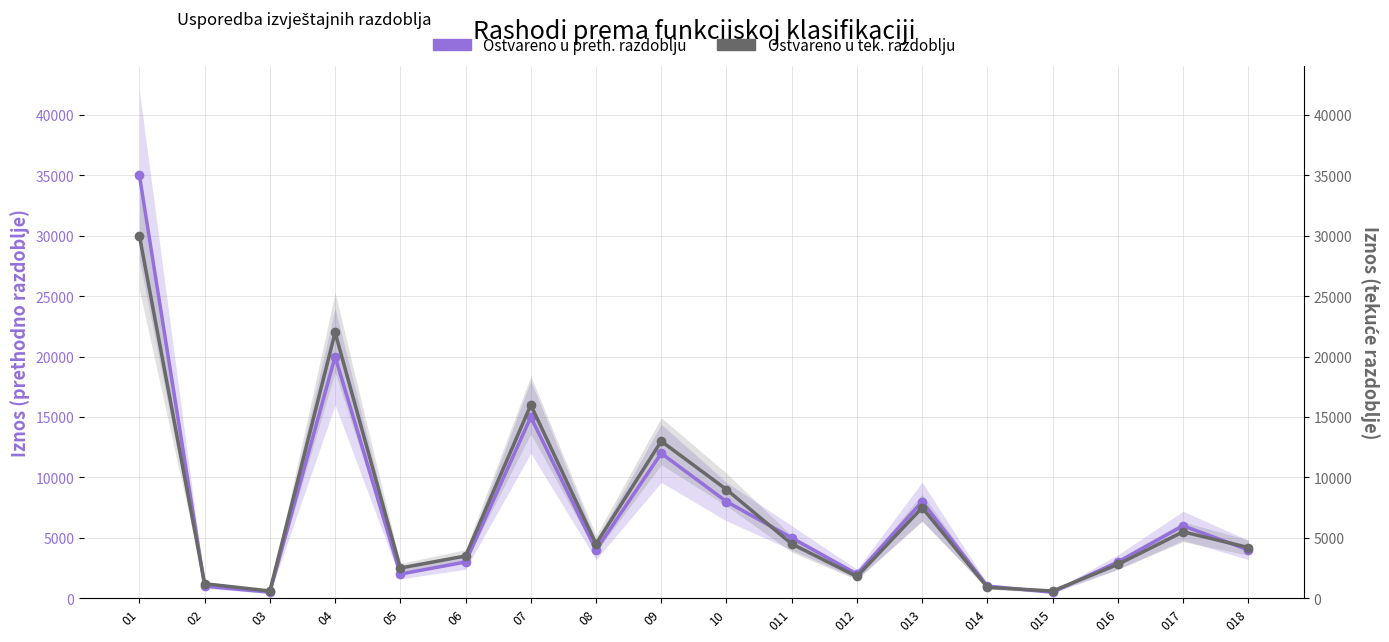

Which category has the highest value across all series?

01